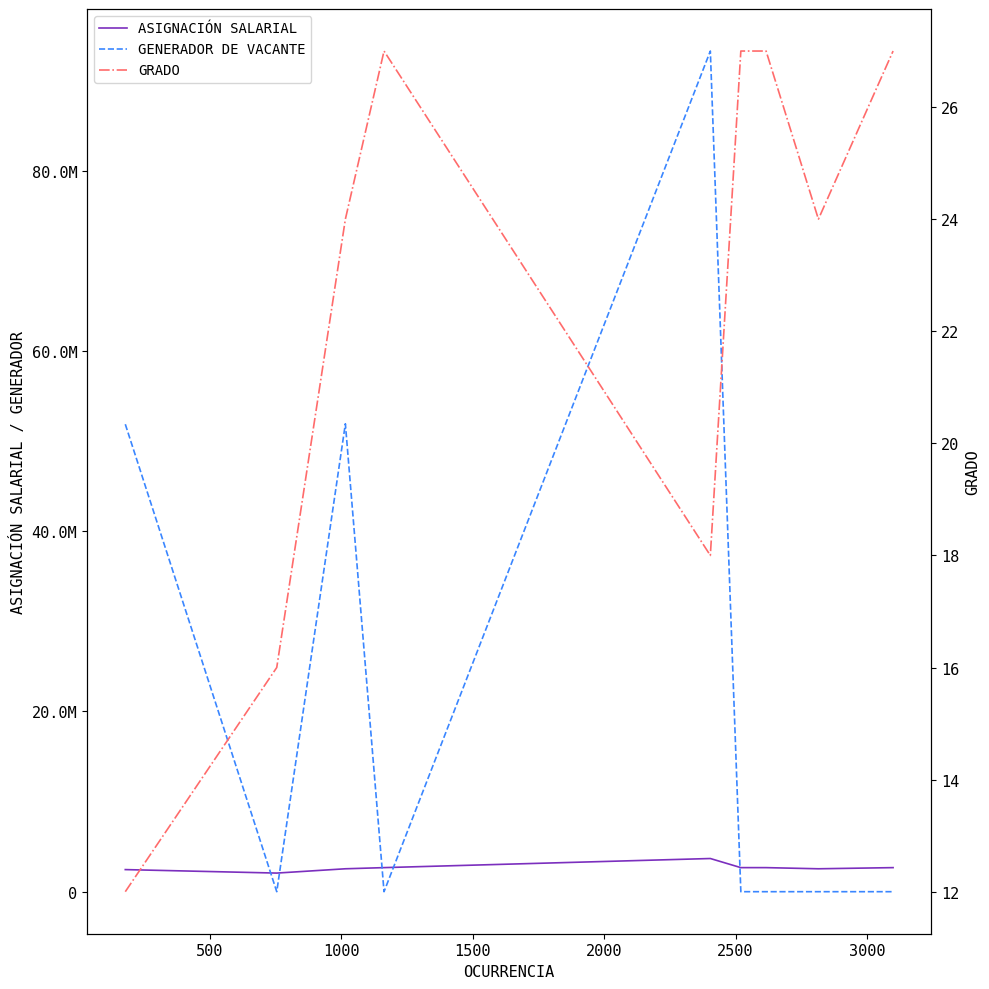

At which label is GRADO closest to 19?

2000